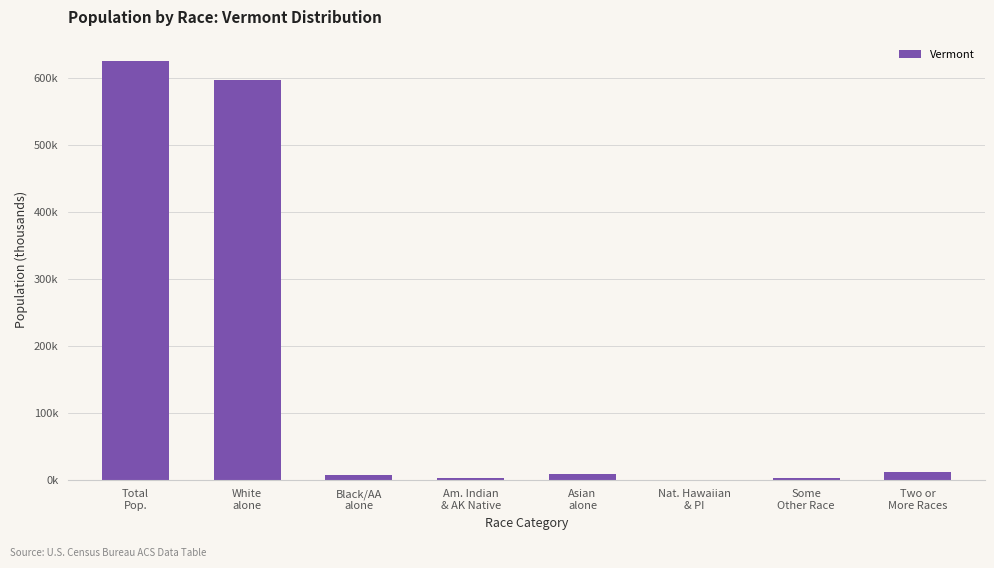

At which category does the chart reach its minimum across all series?

Nat. Hawaiian
& PI